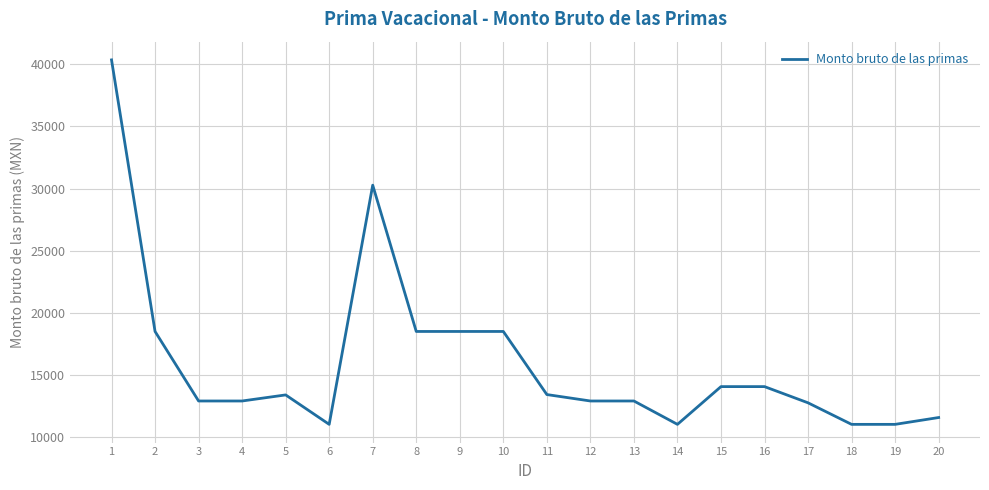

How many lines are shown in the chart?

1